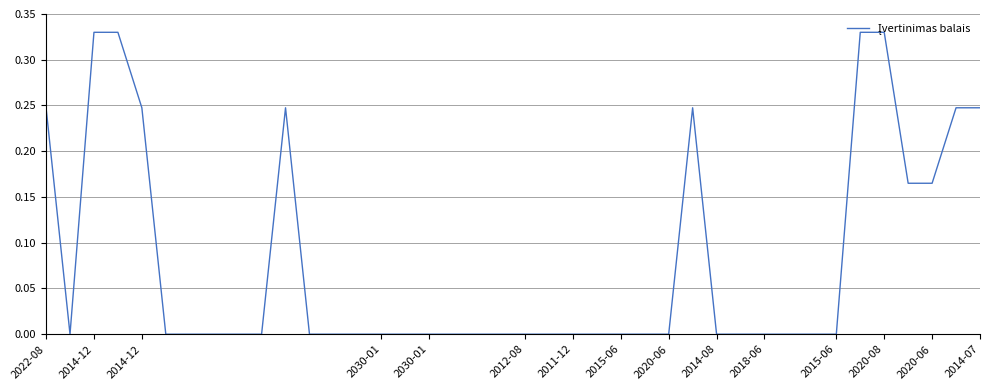

Reading left to right, list all the values displayed in this chart.

0.2	0.0	0.3	0.3	0.2	0.0	0.0	0.0	0.0	0.0	0.2	0.0	0.0	0.0	0.0	0.0	0.0	0.0	0.0	0.0	0.0	0.0	0.0	0.0	0.0	0.0	0.0	0.2	0.0	0.0	0.0	0.0	0.0	0.0	0.3	0.3	0.2	0.2	0.2	0.2